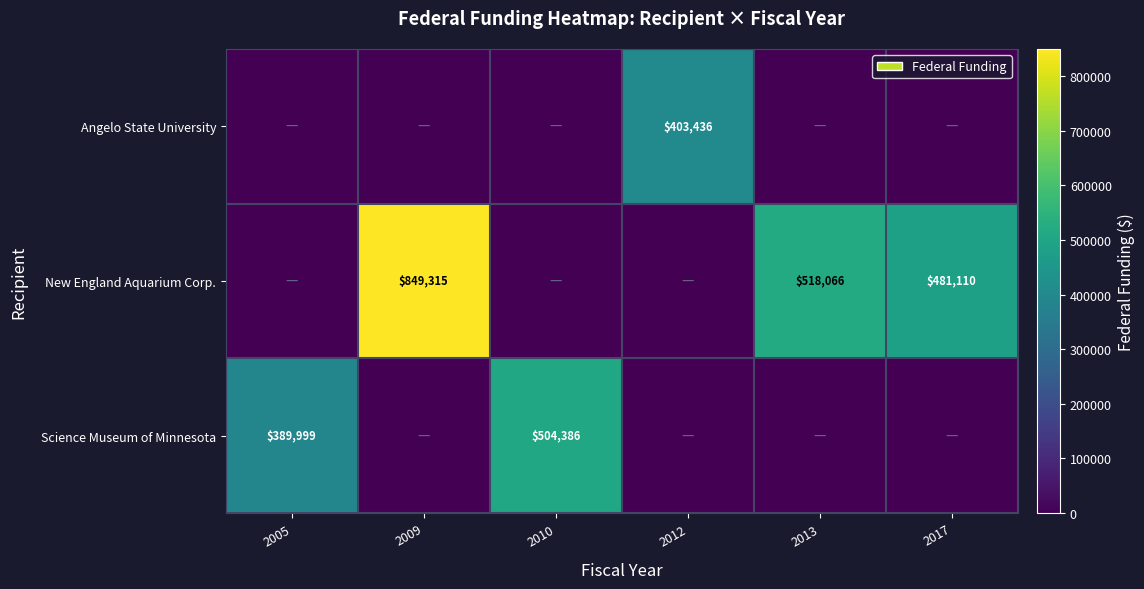

True or false: Science Museum of Minnesota has a value of 284821 at 2010.

False